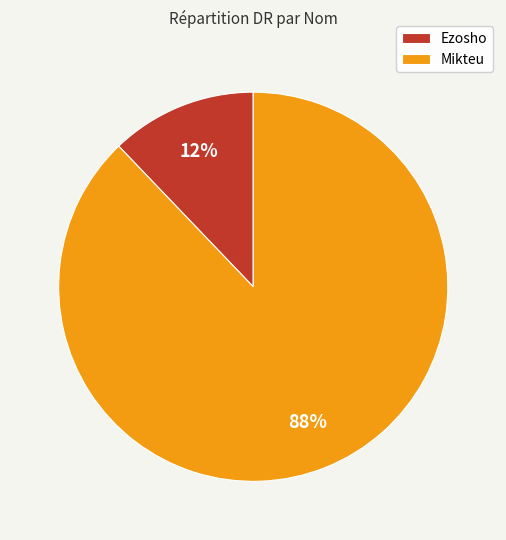

Which slice represents more than half of the pie?

Mikteu